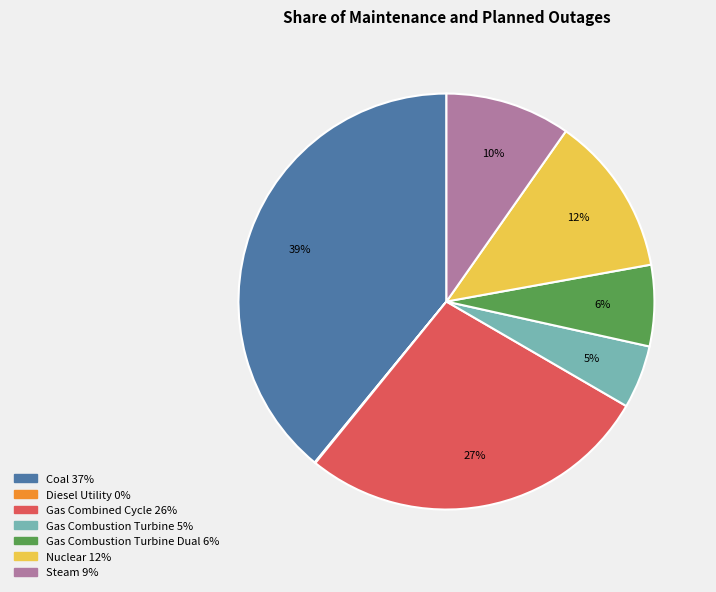

To the nearest percent, what is the average slice percentage?

14%